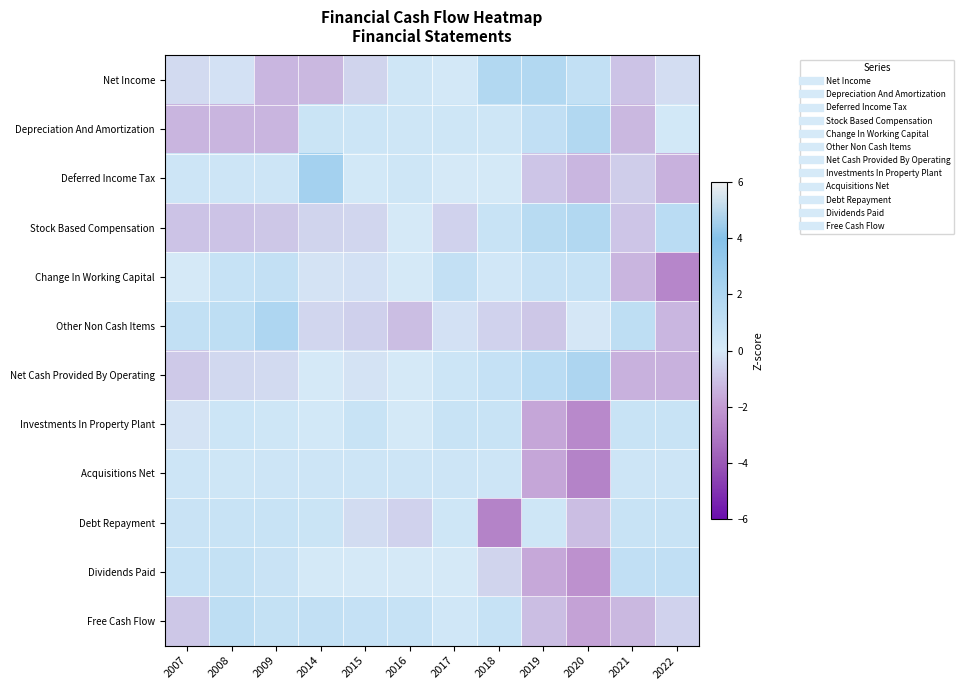

Reading right to left, list all the values displayed in this chart.

Net Income: 2022=-0.3	2021=-1.0	2020=1.0	2019=1.8	2018=1.8	2017=0.1	2016=0.3	2015=-0.5	2014=-1.3	2009=-1.3	2008=-0.2	2007=-0.4
Depreciation And Amortization: 2022=0.2	2021=-1.2	2020=1.8	2019=1.0	2018=0.4	2017=0.4	2016=0.4	2015=0.5	2014=0.6	2009=-1.3	2008=-1.3	2007=-1.3
Deferred Income Tax: 2022=-1.4	2021=-0.7	2020=-1.3	2019=-0.9	2018=0.0	2017=-0.0	2016=0.4	2015=0.2	2014=2.5	2009=0.5	2008=0.5	2007=0.5
Stock Based Compensation: 2022=1.4	2021=-0.9	2020=1.8	2019=1.5	2018=0.7	2017=-0.6	2016=0.0	2015=-0.5	2014=-0.5	2009=-0.8	2008=-1.0	2007=-1.0
Change In Working Capital: 2022=-2.6	2021=-1.3	2020=0.8	2019=0.7	2018=0.2	2017=0.9	2016=-0.0	2015=-0.2	2014=-0.2	2009=0.9	2008=0.8	2007=0.0
Other Non Cash Items: 2022=-1.3	2021=1.2	2020=-0.1	2019=-0.9	2018=-0.6	2017=-0.2	2016=-1.1	2015=-0.6	2014=-0.5	2009=1.9	2008=1.1	2007=1.0
Net Cash Provided By Operating: 2022=-1.4	2021=-1.4	2020=2.0	2019=1.4	2018=0.8	2017=0.5	2016=-0.0	2015=-0.2	2014=-0.0	2009=-0.4	2008=-0.4	2007=-0.8
Investments In Property Plant: 2022=0.7	2021=0.7	2020=-2.5	2019=-1.7	2018=0.7	2017=0.7	2016=0.1	2015=0.7	2014=0.2	2009=0.4	2008=0.5	2007=-0.2
Acquisitions Net: 2022=0.4	2021=0.4	2020=-2.7	2019=-1.7	2018=0.4	2017=0.4	2016=0.4	2015=0.4	2014=0.4	2009=0.4	2008=0.4	2007=0.4
Debt Repayment: 2022=0.7	2021=0.7	2020=-1.1	2019=0.4	2018=-2.7	2017=0.4	2016=-0.6	2015=-0.4	2014=0.6	2009=0.7	2008=0.7	2007=0.7
Dividends Paid: 2022=1.0	2021=1.0	2020=-2.3	2019=-1.7	2018=-0.5	2017=0.0	2016=0.0	2015=0.0	2014=0.0	2009=0.7	2008=0.9	2007=0.8
Free Cash Flow: 2022=-0.6	2021=-1.3	2020=-1.8	2019=-1.1	2018=0.8	2017=0.3	2016=0.8	2015=0.8	2014=1.0	2009=0.9	2008=1.1	2007=-0.9